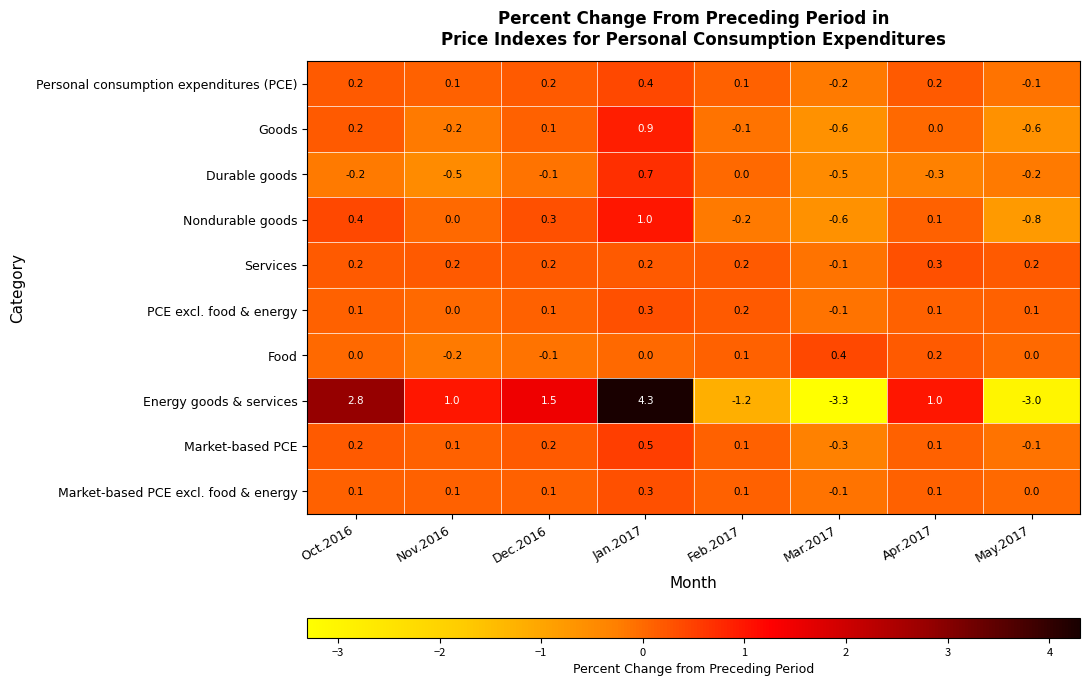

How many values in Market-based PCE are above zero?

6